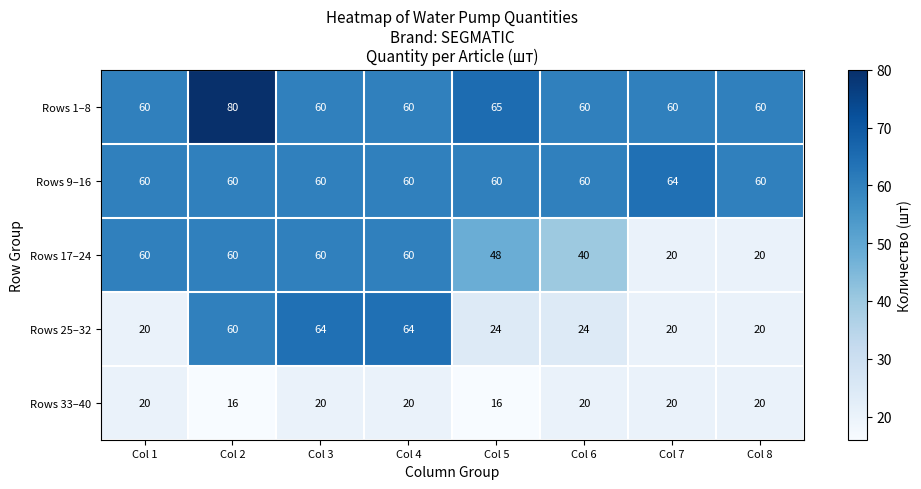

How many Rows 17–24 values are between 40 and 60?

6